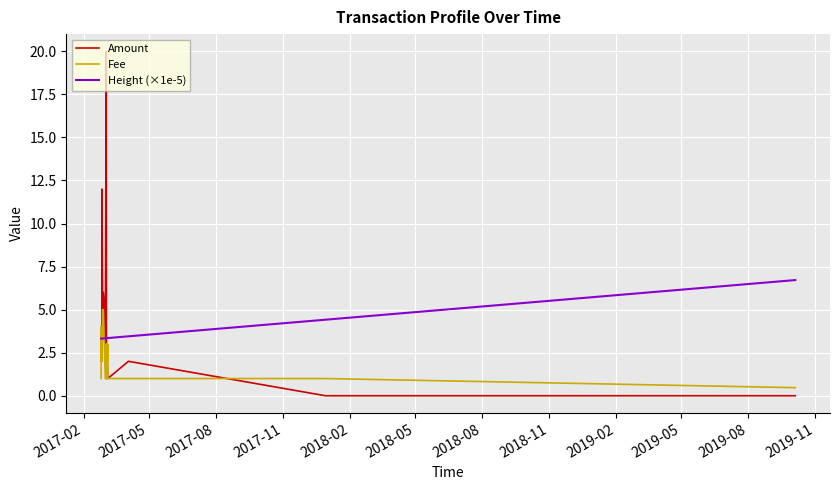

Which series ends up on top after the final intersection of Amount and Height (×1e-5)?

Height (×1e-5)